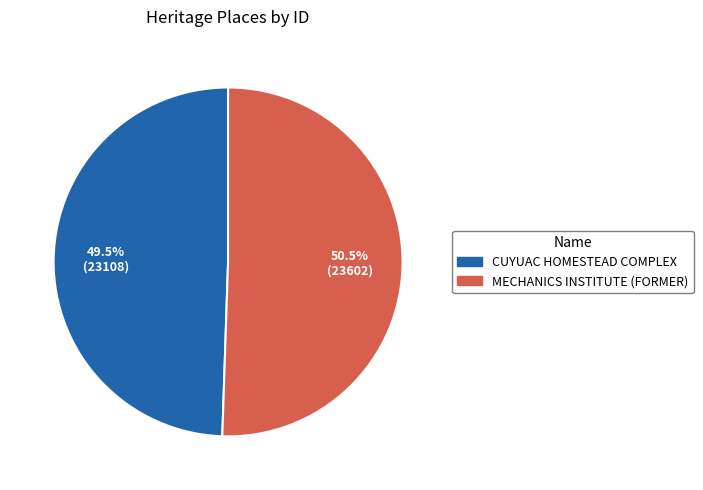

What is the smallest slice in the pie chart?

CUYUAC HOMESTEAD COMPLEX